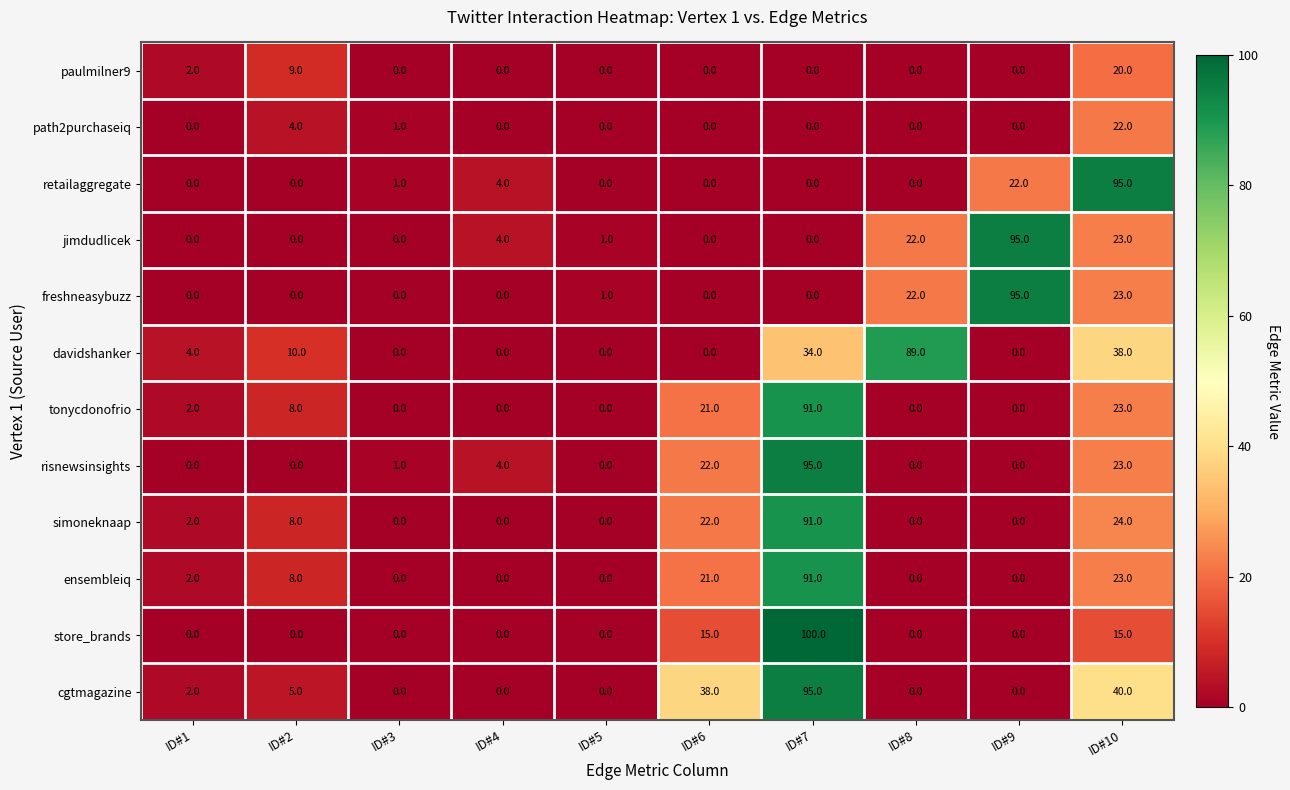

What is the sum of all simoneknaap values?

147